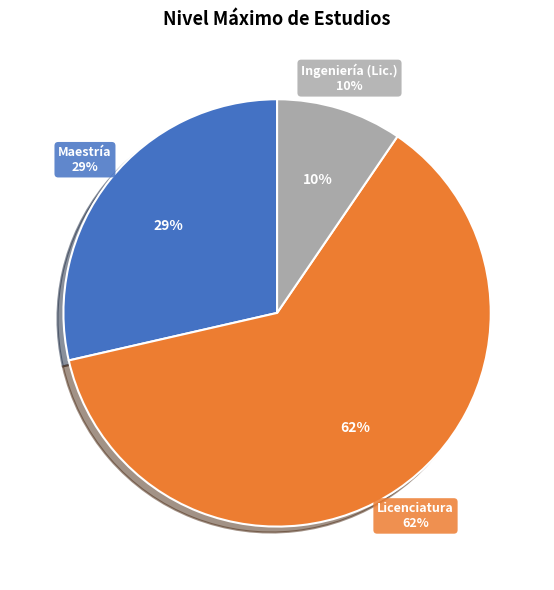

The Licenciatura slice represents 57% of the pie. True or false?

False